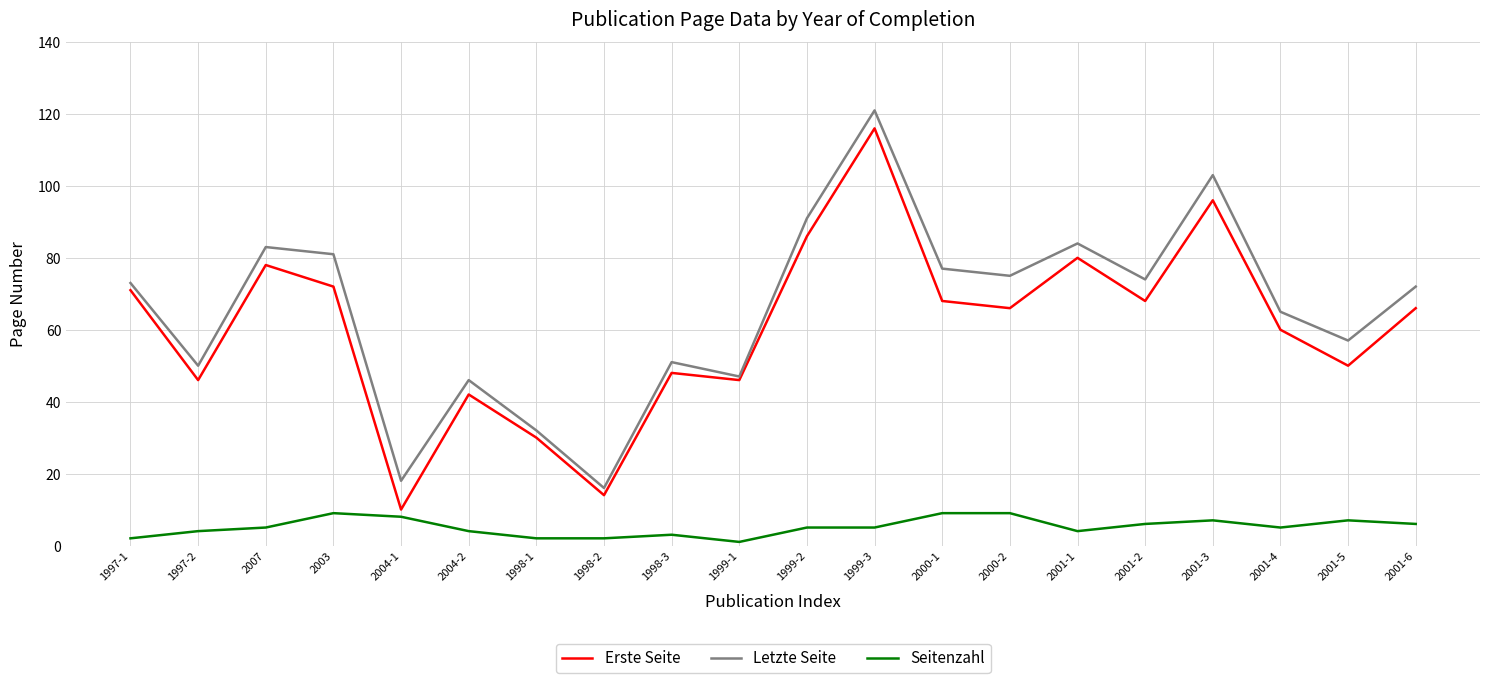

What is the spread (max minus min) of values at 2007?

78